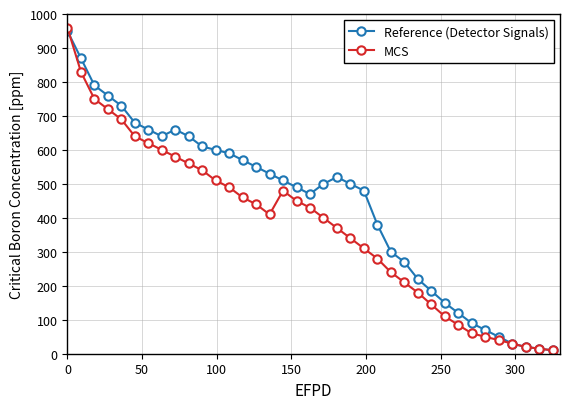

How many data points in MCS are less than 410?

18